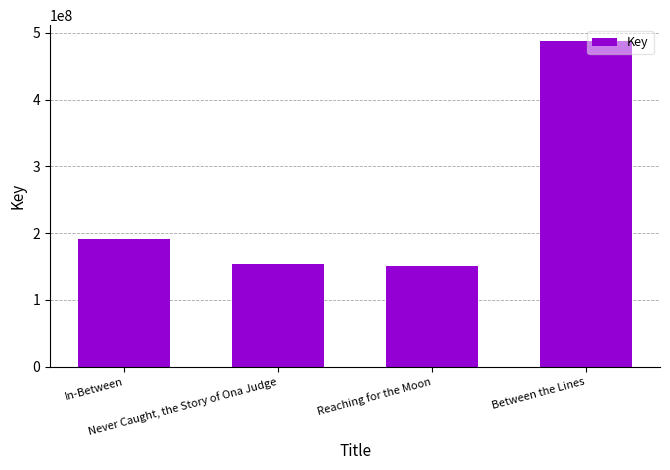

Reading left to right, transcribe all the data shown in this chart.

In-Between=190947928	Never Caught, the Story of Ona Judge=153789940	Reaching for the Moon=150592145	Between the Lines=486941400